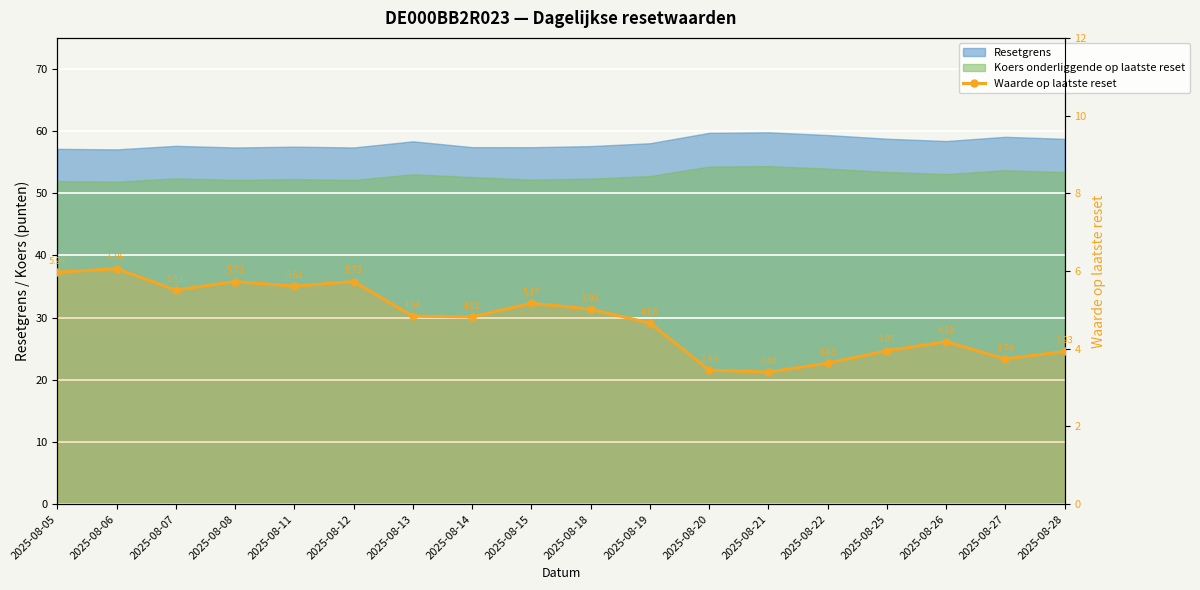

Is it true that the value at 2025-08-20 is 3.5?

True